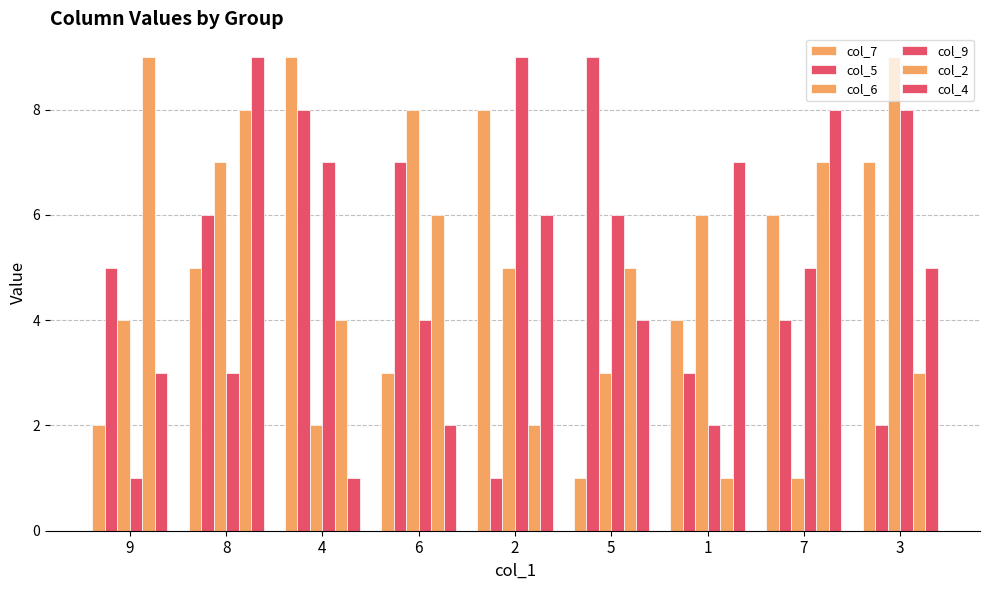

Which series has the largest total across all categories?

col_7